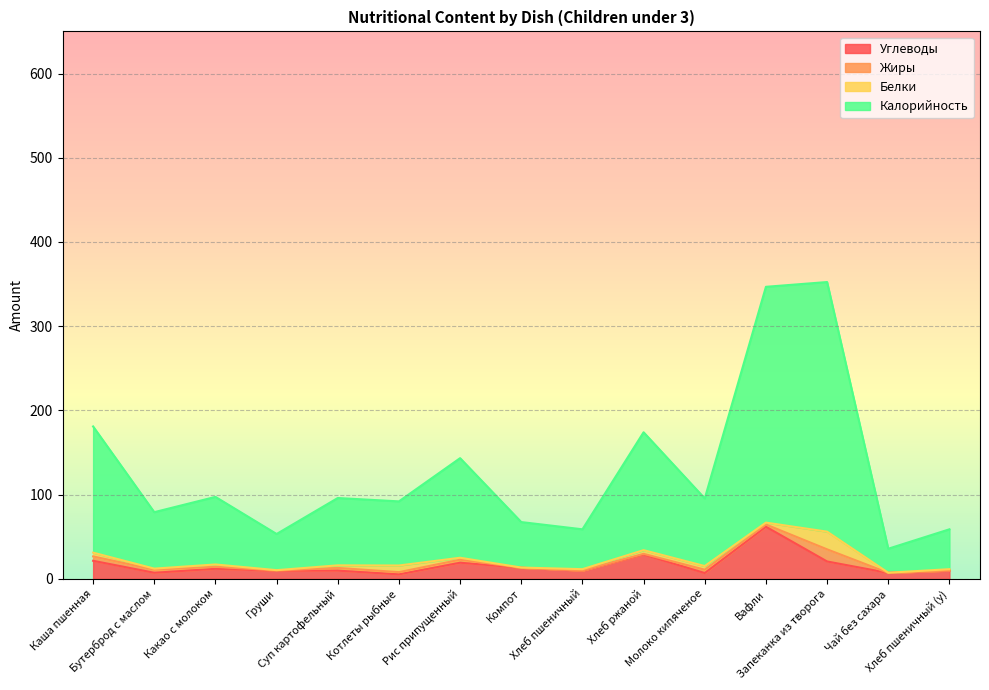

How many values in the Калорийность series are below 95?

7